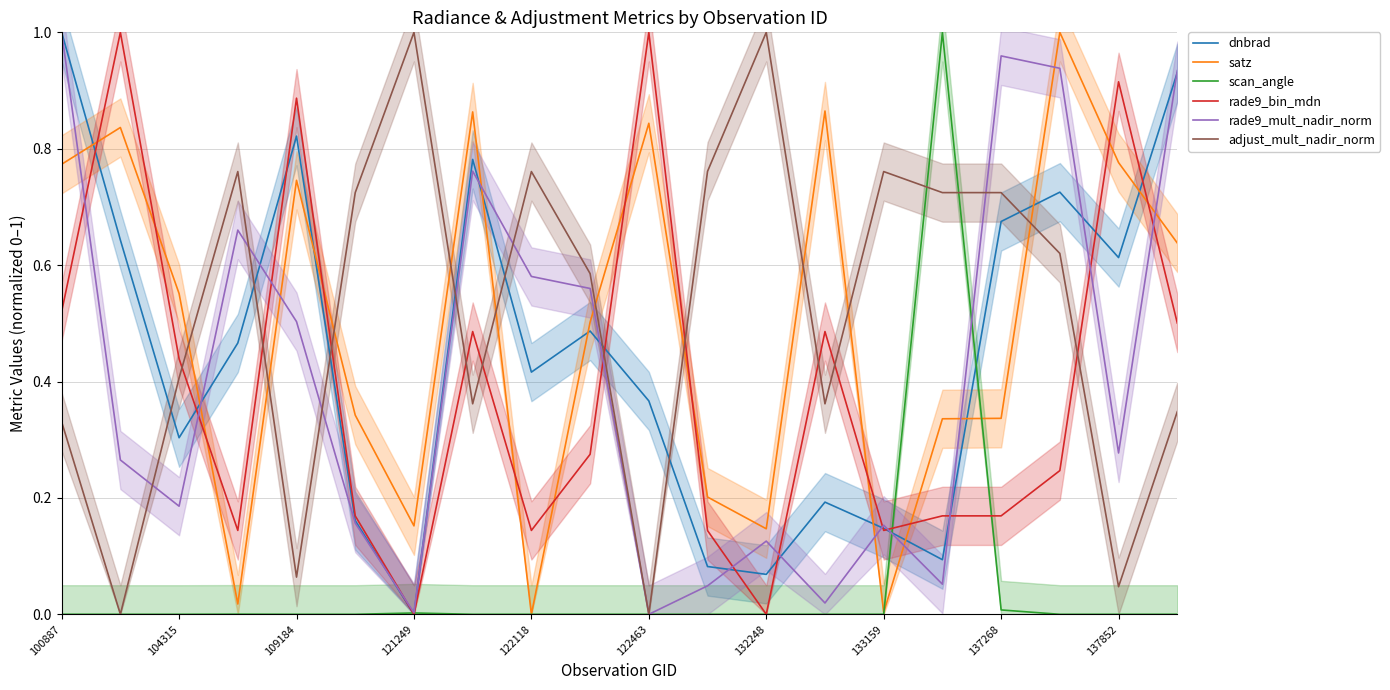

What is the difference between the second highest and second lowest values in the satz series?

0.9